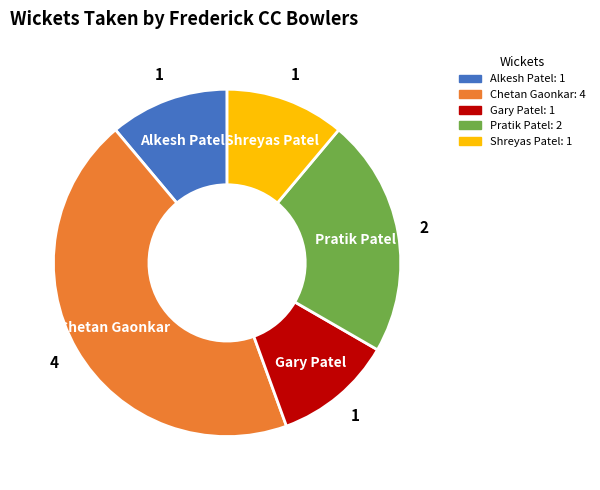

Does Chetan Gaonkar account for over 50% of the chart?

No